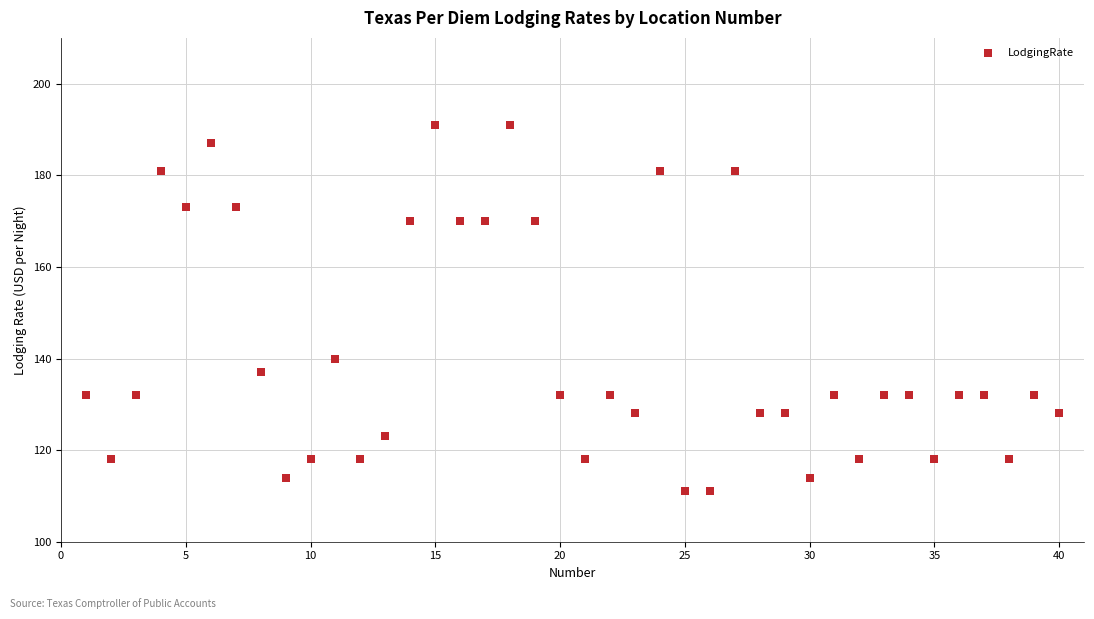

What is the range of X values (max minus min)?

39